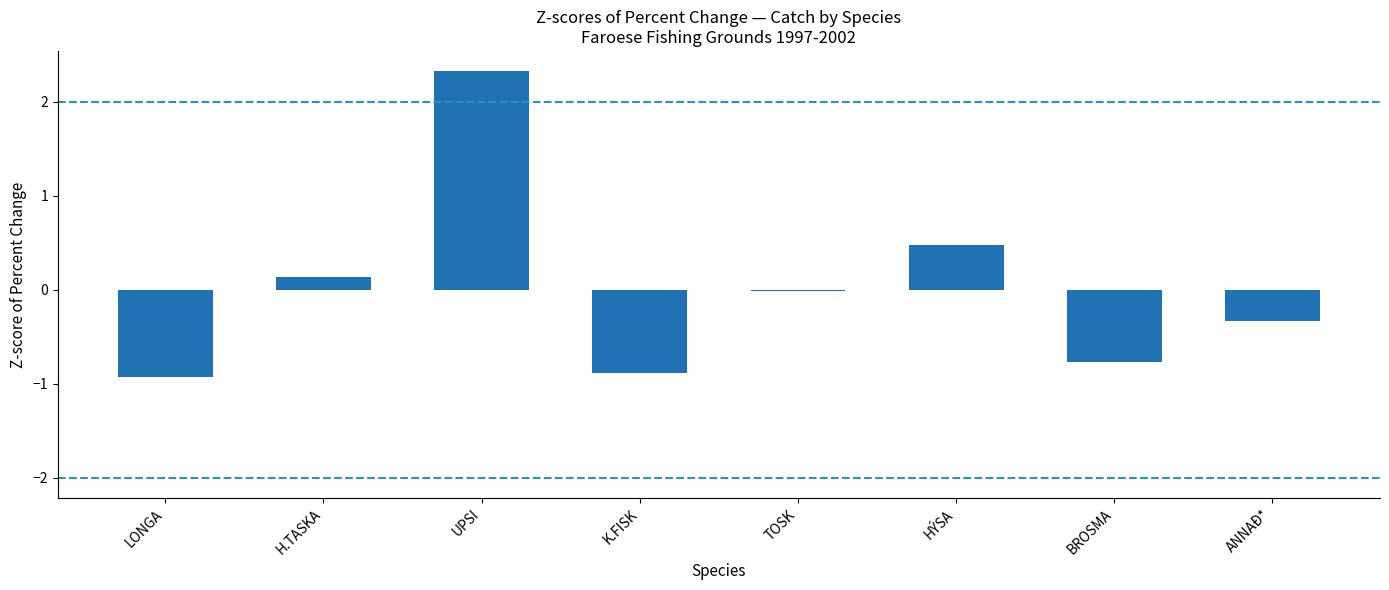

What is the value of the 4th bar from the left?

-0.9